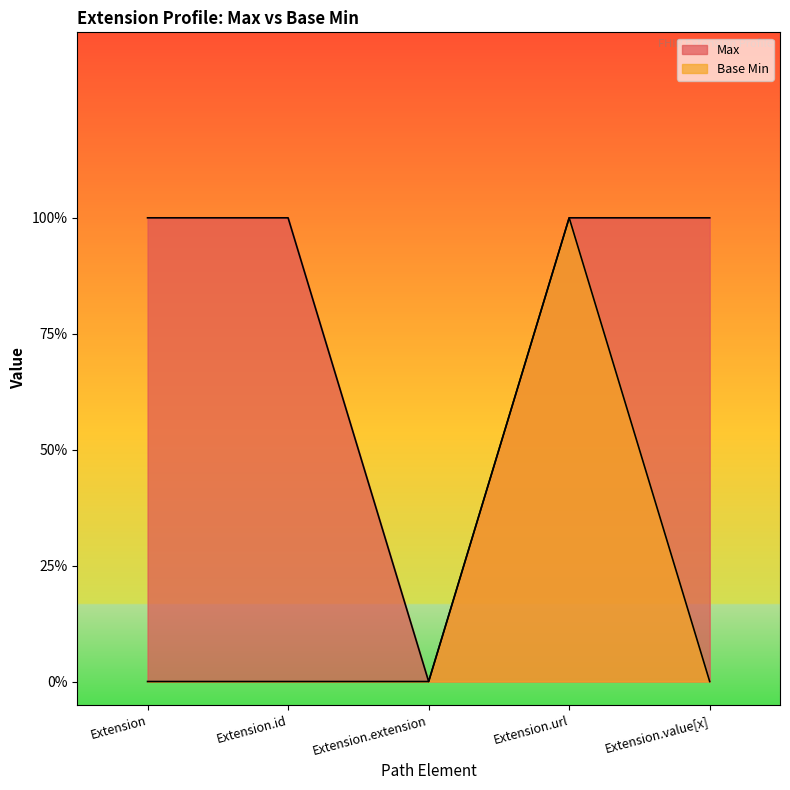

The Max series shows 0 at Extension.extension. True or false?

True